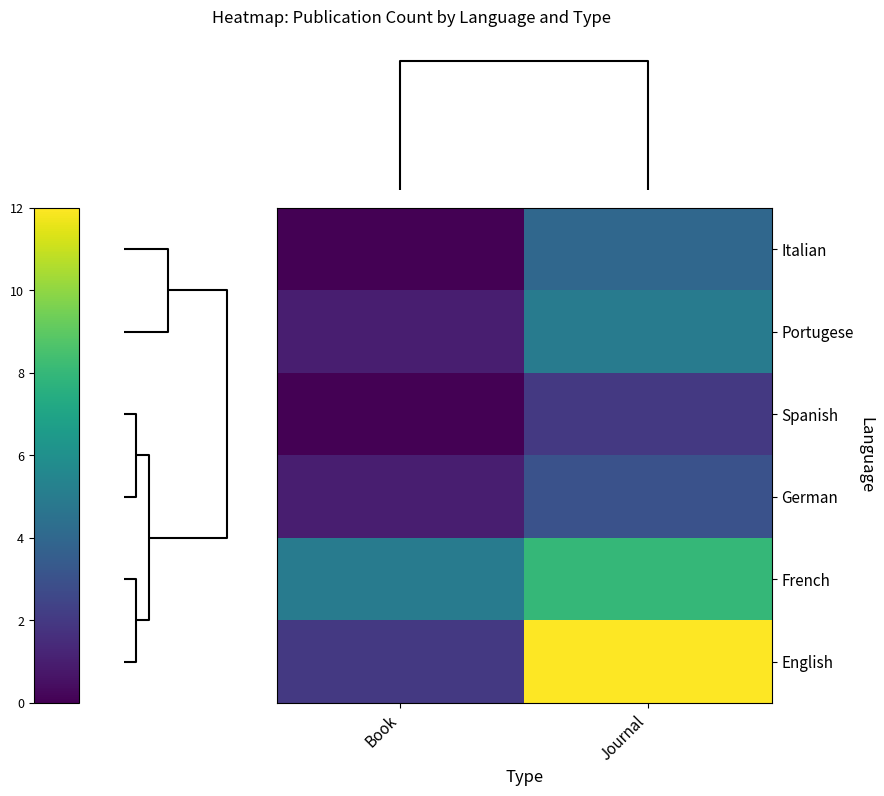

Reading left to right, list all the values displayed in this chart.

Italian: Book=0	Journal=4
Portugese: Book=1	Journal=5
Spanish: Book=0	Journal=2
German: Book=1	Journal=3
French: Book=5	Journal=8
English: Book=2	Journal=12